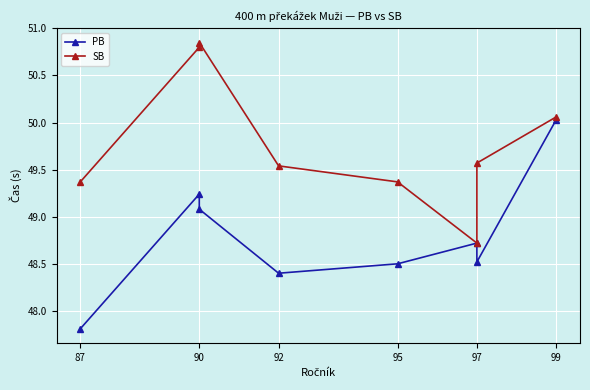

Is it true that PB equals 48.5 at 97?

True